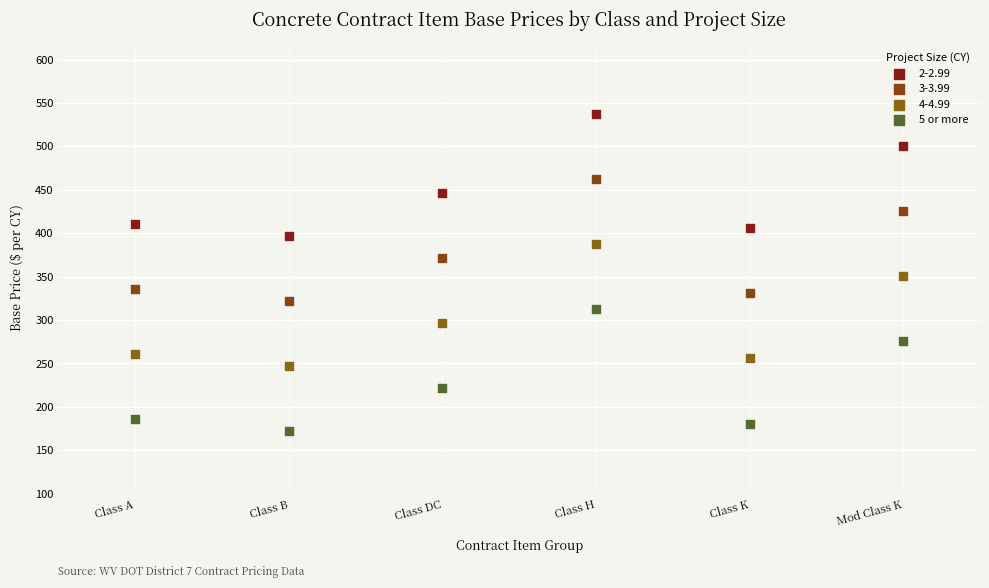

Which series reaches the minimum Y coordinate?

5 or more